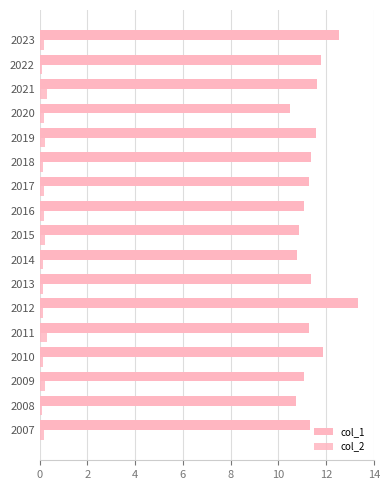

Count the number of data series in this chart.

2